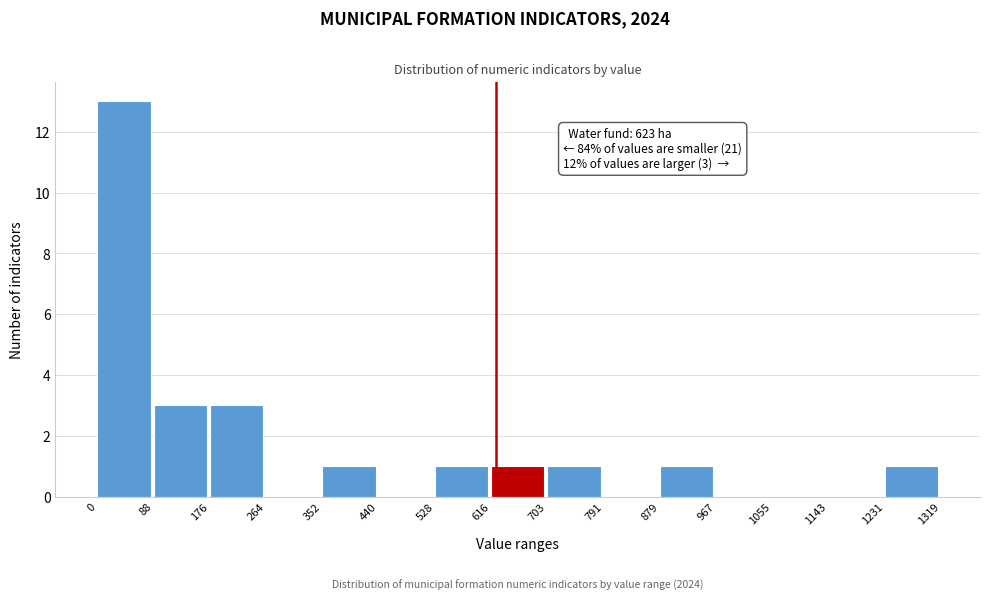

Over which range of the x-axis is the bar tallest?

0 to 88